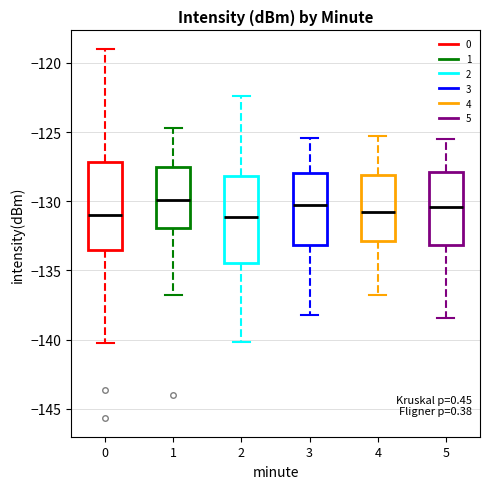

Reading left to right, transcribe this box plot: for each box, give where its median line is, the range the box spans, and where its two whiskers end, as read against the y-axis. The values are not printed on the chart, so give them approximately, as read against the axis.

0: median -131.0, box -133.5 to -127.0, whiskers -140.5 to -119.0
1: median -130.0, box -132.0 to -127.5, whiskers -136.5 to -124.5
2: median -131.0, box -134.5 to -128.0, whiskers -140.0 to -122.5
3: median -130.0, box -133.0 to -128.0, whiskers -138.0 to -125.5
4: median -130.5, box -133.0 to -128.0, whiskers -137.0 to -125.5
5: median -130.5, box -133.0 to -128.0, whiskers -138.5 to -125.5